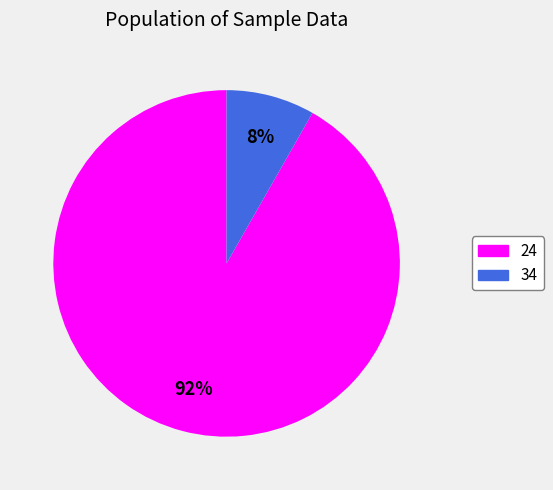

Is it true that 34 is 8% of the pie?

True